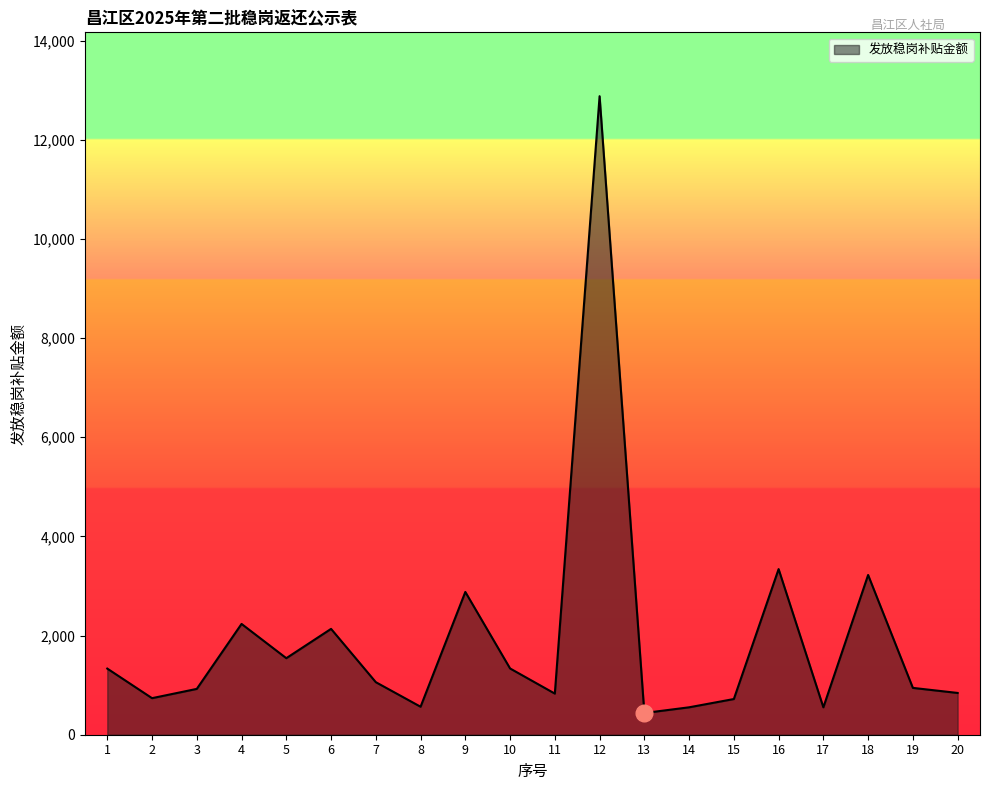

What is the minimum value shown in the chart?

437.8